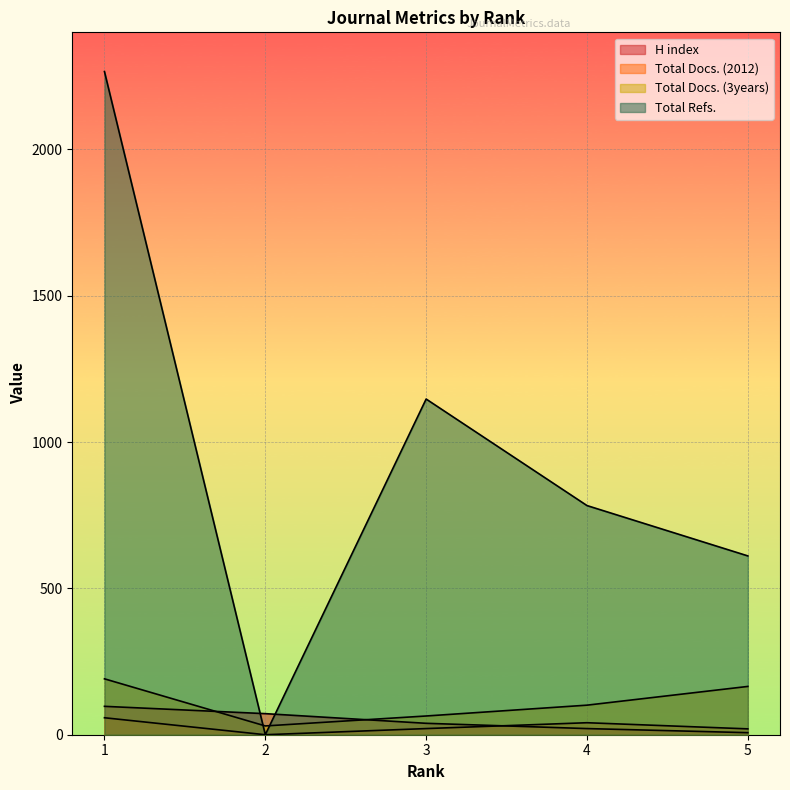

How many interior local valleys does the Total Refs. series have?

1